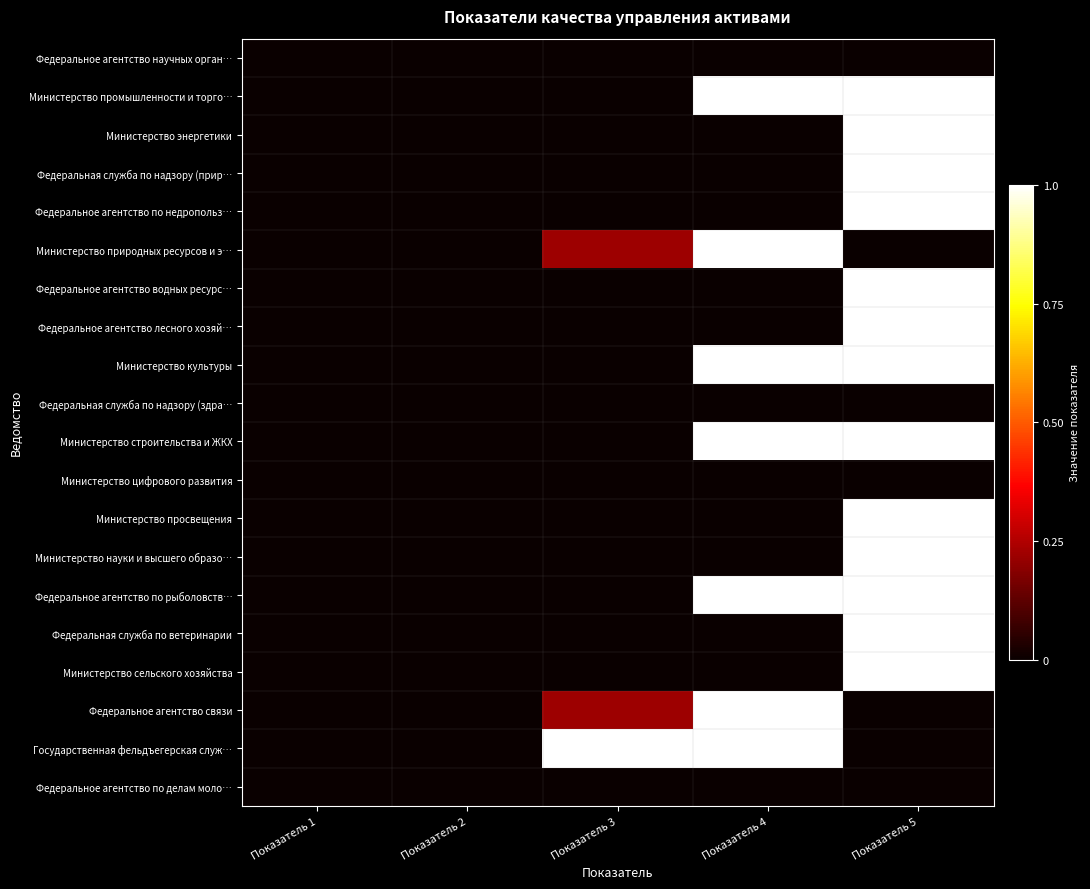

List the series in order of their peak value, lowest first.

Федеральное агентство научных орган…, Федеральная служба по надзору (здра…, Министерство цифрового развития, Федеральное агентство по делам моло…, Министерство промышленности и торго…, Министерство энергетики, Федеральная служба по надзору (прир…, Федеральное агентство по недропольз…, Министерство природных ресурсов и э…, Федеральное агентство водных ресурс…, Федеральное агентство лесного хозяй…, Министерство культуры, Министерство строительства и ЖКХ, Министерство просвещения, Министерство науки и высшего образо…, Федеральное агентство по рыболовств…, Федеральная служба по ветеринарии, Министерство сельского хозяйства, Федеральное агентство связи, Государственная фельдъегерская служ…